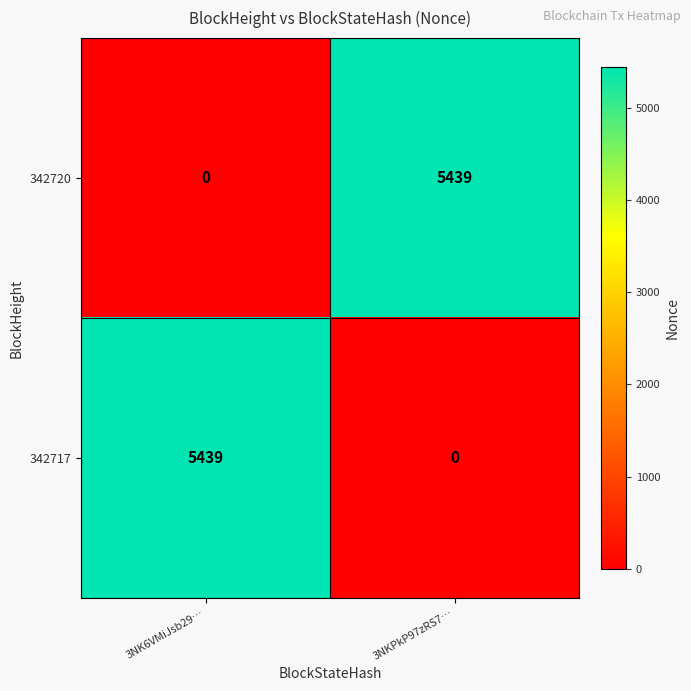

List the labels in order of 342717 value, largest first.

3NK6VMiJsb29…, 3NKPkP97zRS7…